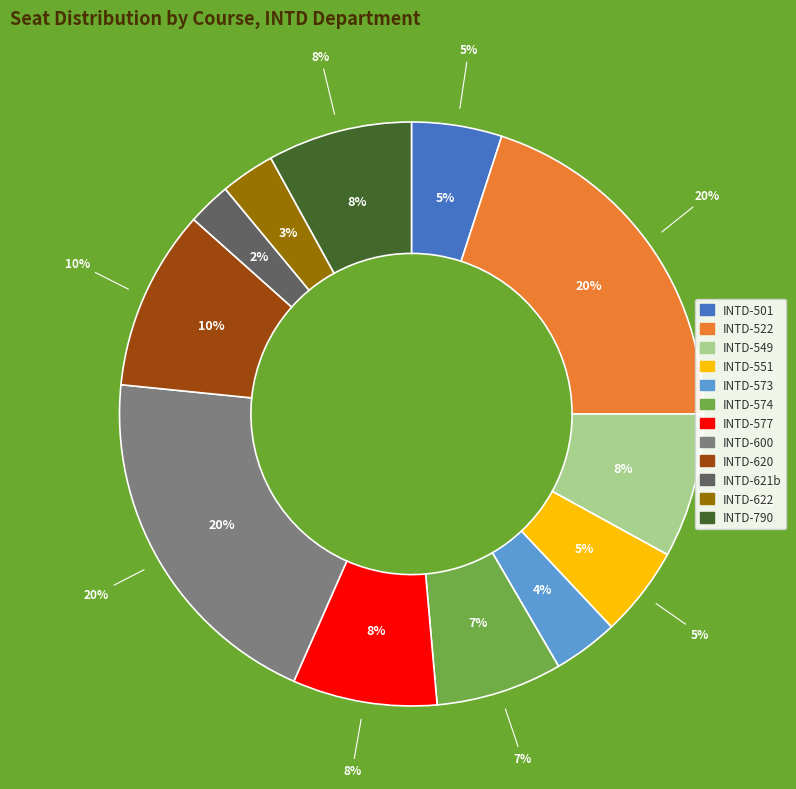

What is the total percentage of INTD-622 and INTD-600?

23.0%